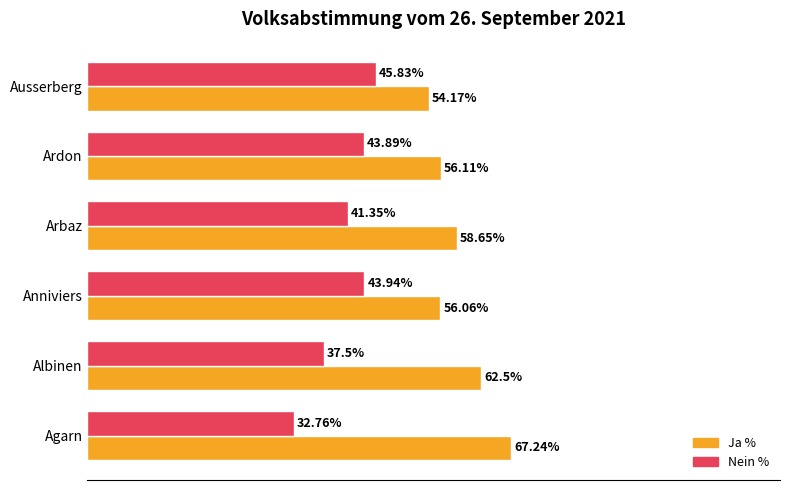

Which category has the highest value across all series?

Agarn